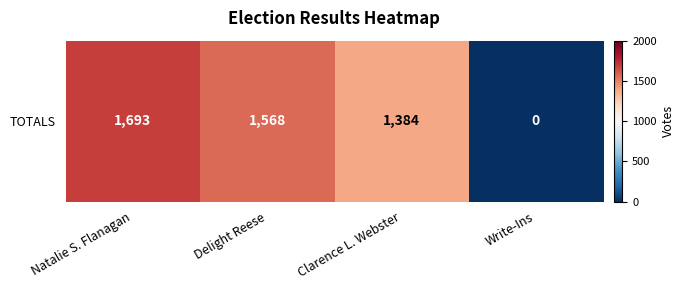

How many data points are above 1568?

1